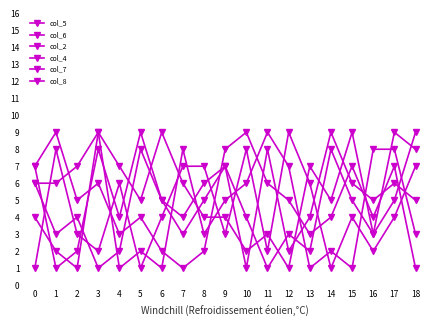

How many data points in col_6 are less than 6?

9